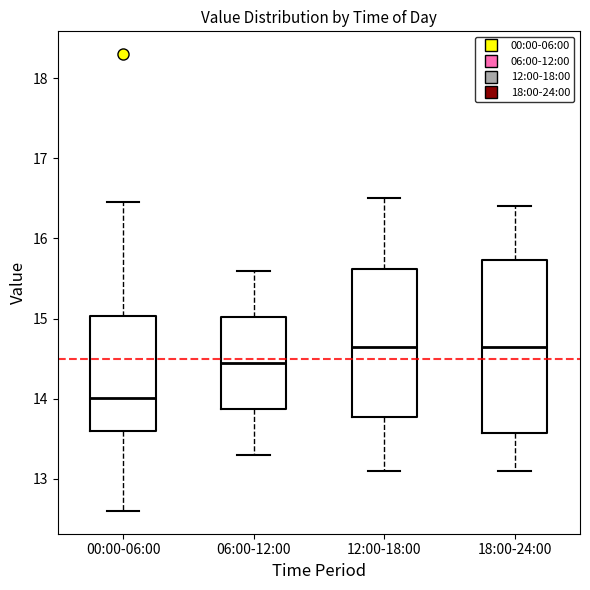

Where is the upper edge of the box for 00:00-06:00 on the y-axis? The values are not printed on the chart, so give them approximately, as read against the axis.

15.0